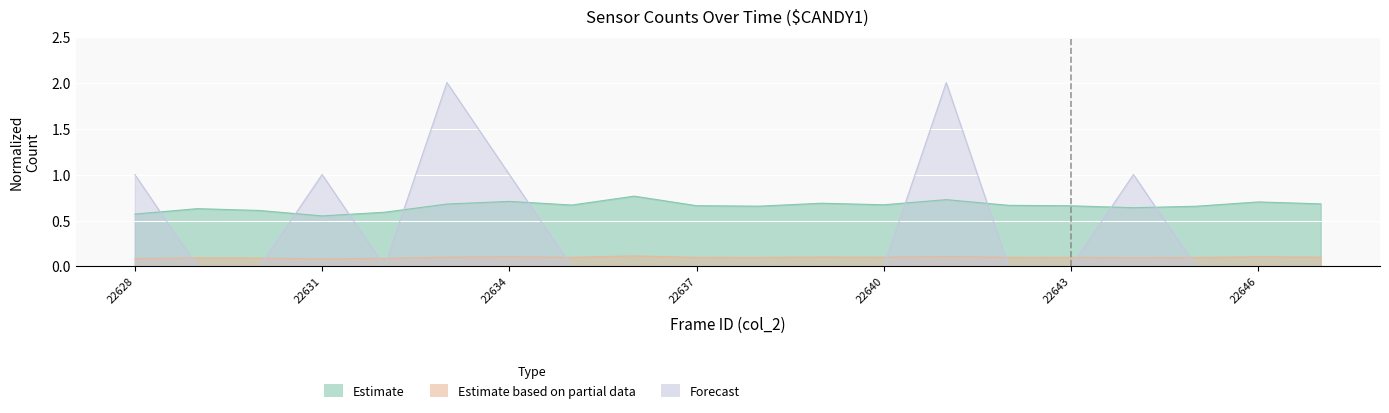

What is the difference between the col_513 values at 22630 and 22643?

0.1